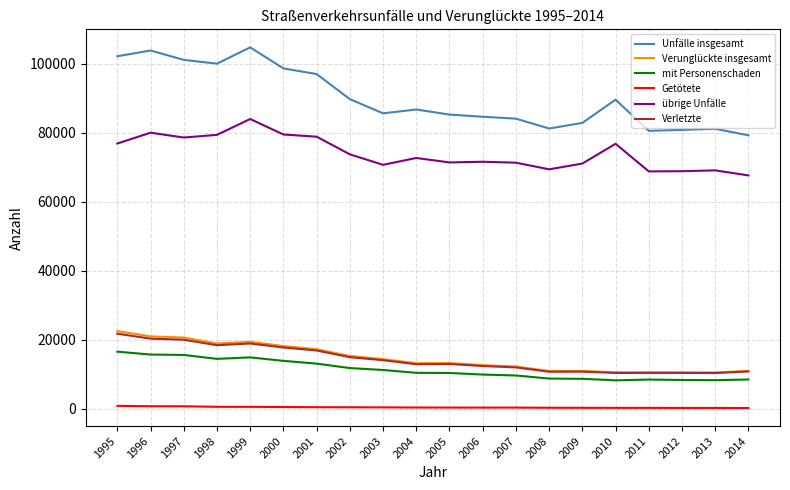

What is the average value of the Verunglückte insgesamt series?

14647